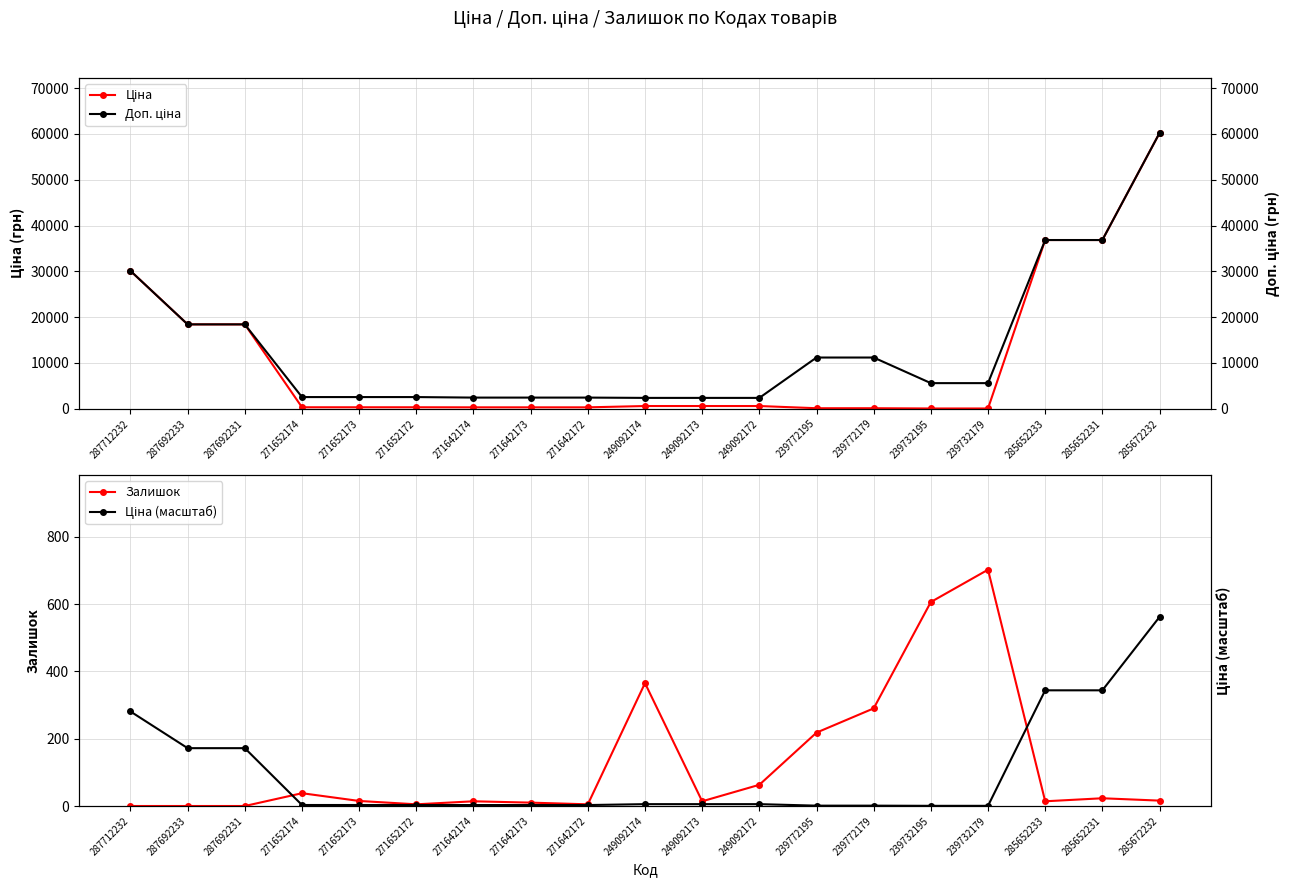

What position from the right is 287692231?

17